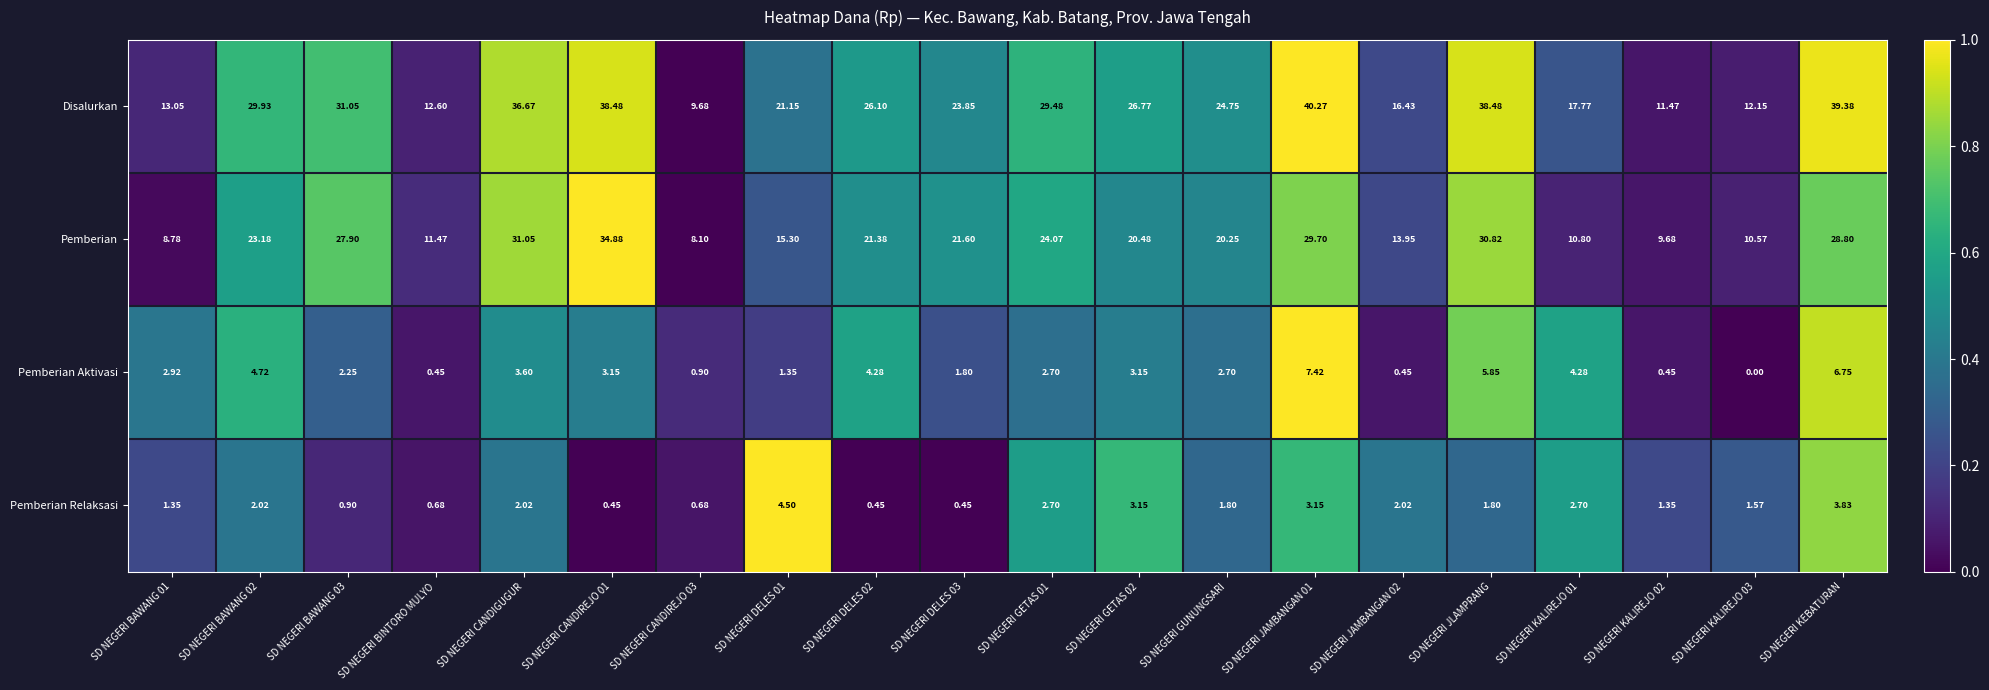

Which series has the largest total across all categories?

Disalurkan